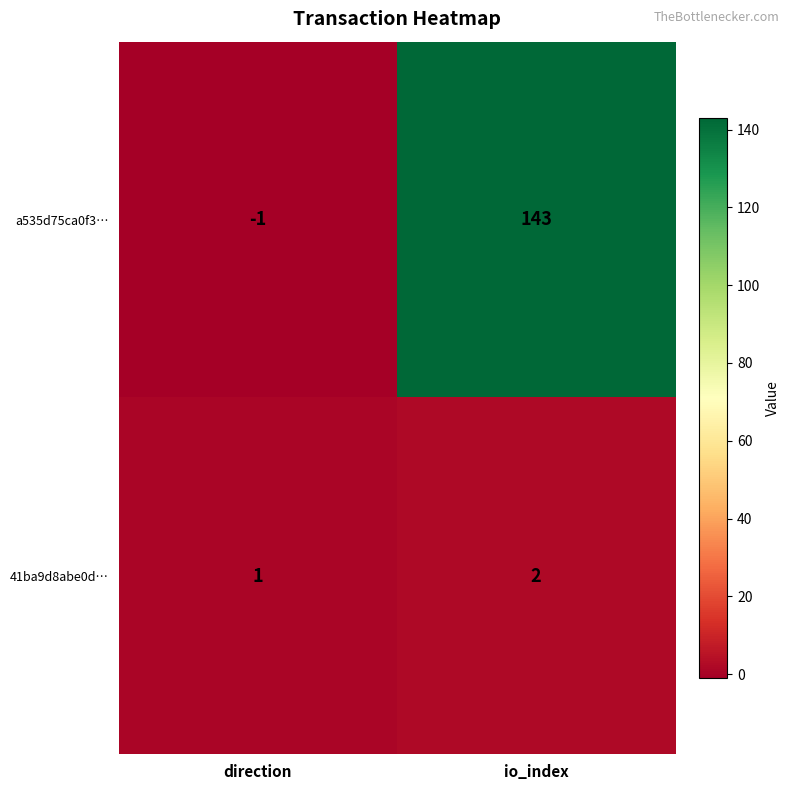

Which series has the largest range (max minus min)?

a535d75ca0f3…